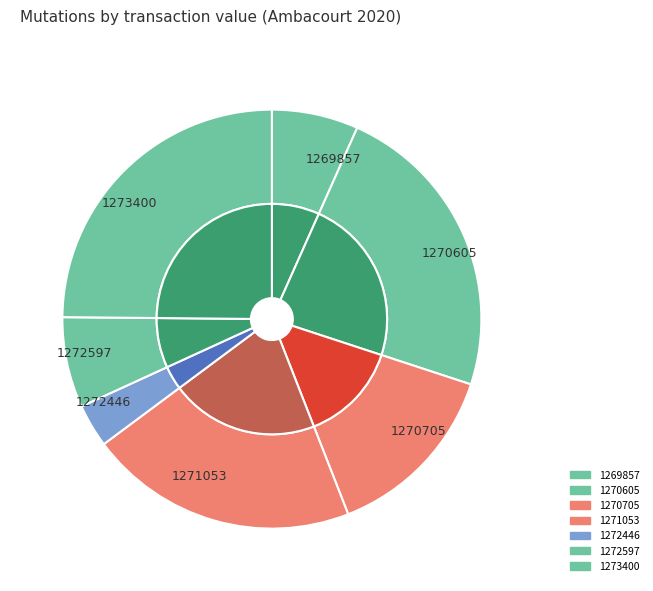

Rank the categories by value from lowest to highest.

2020-1272446, 2020-1269857, 2020-1272597, 2020-1270705, 2020-1271053, 2020-1270605, 2020-1273400